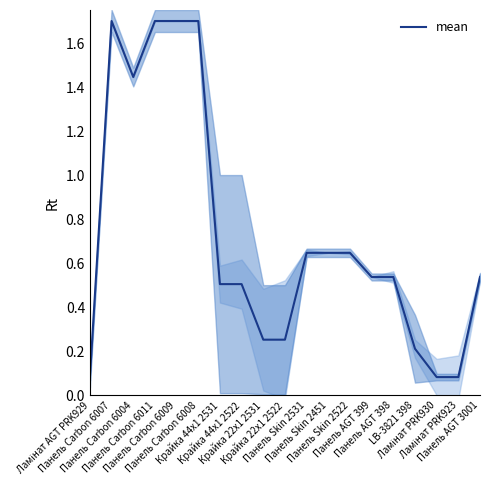

At which category does the data reach its first local valley?

Панель Carbon 6004